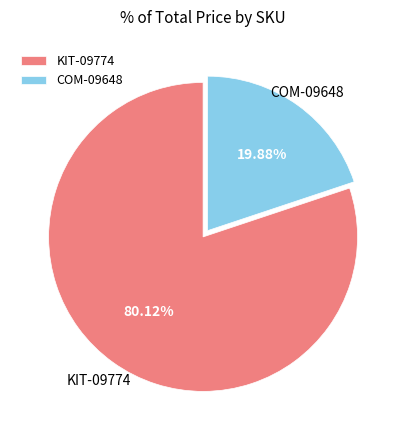

Count the number of slices in the pie.

2